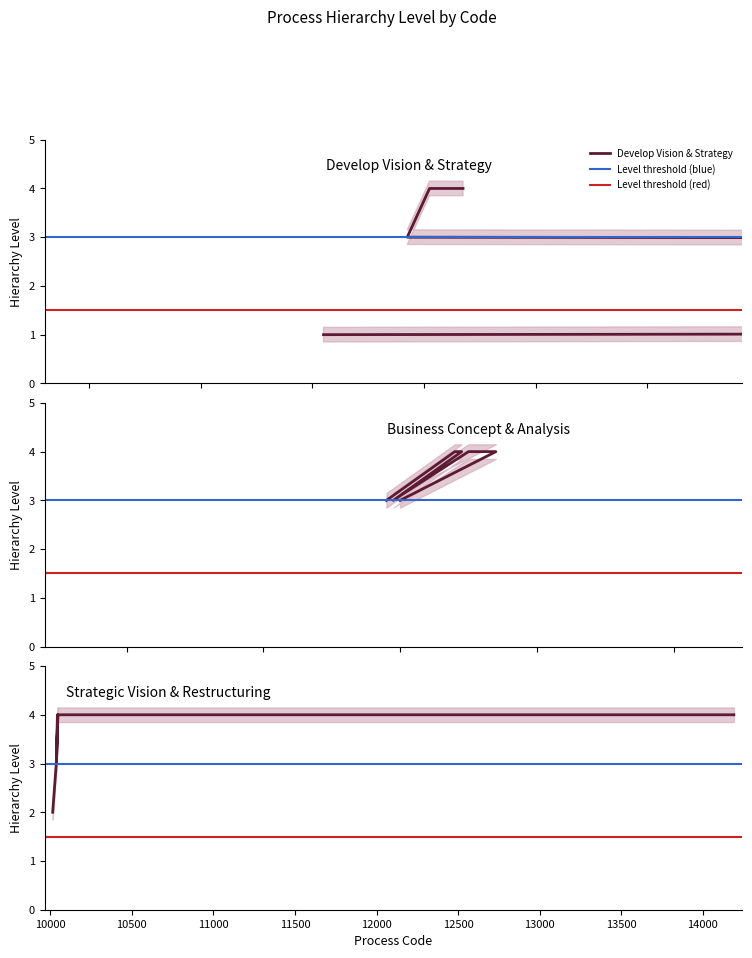

True or false: Level 1 (Top) has a value of 0 at 2.

False